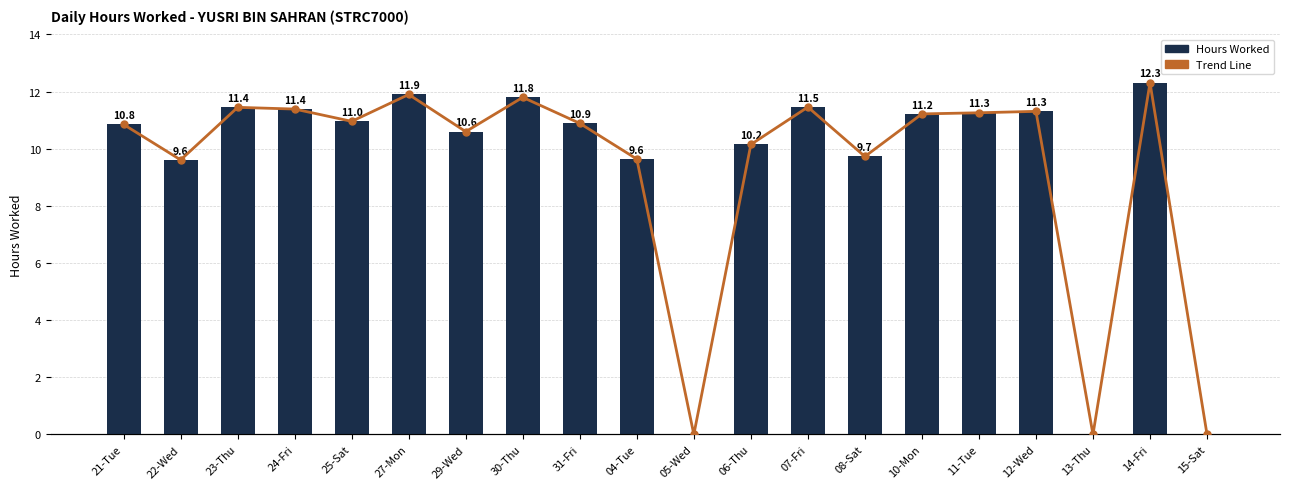

The value of Hours Worked at 22-Wed is 4.0. True or false?

False